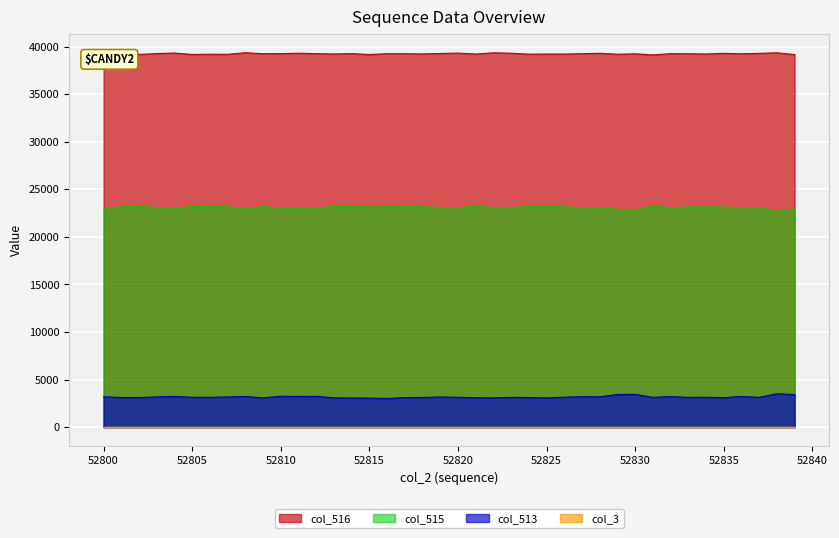

Is the value of col_515 at 52804 greater than the value of col_513 at 52835?

Yes